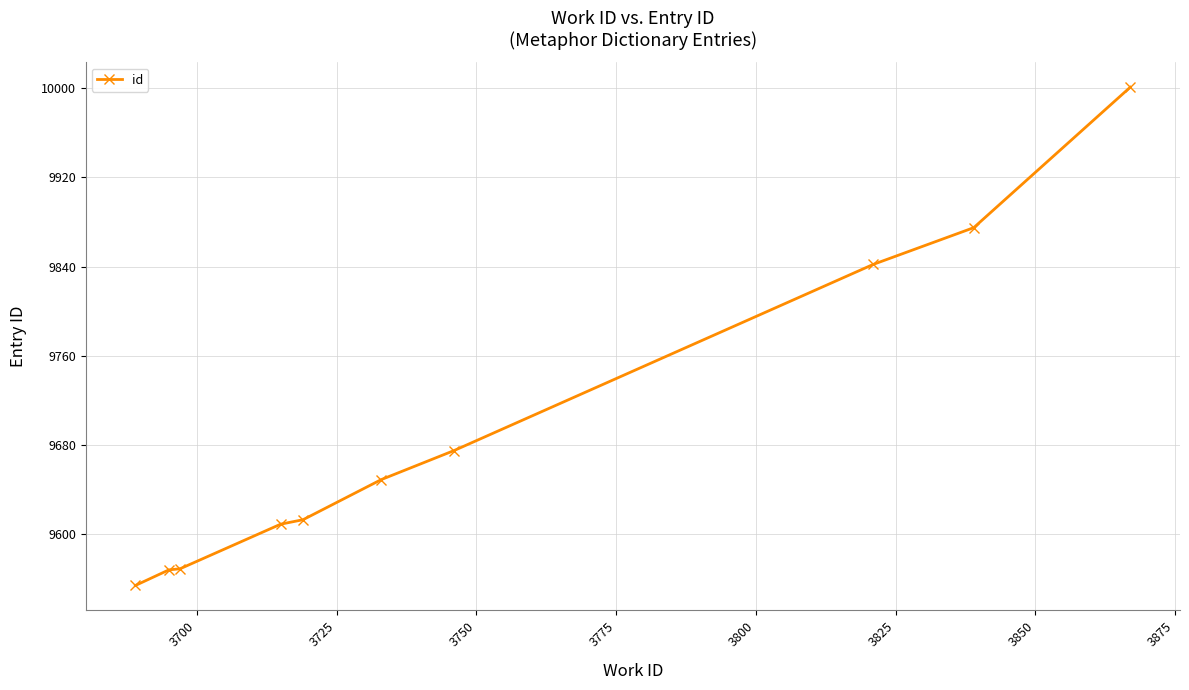

How many values are below 9649?

5